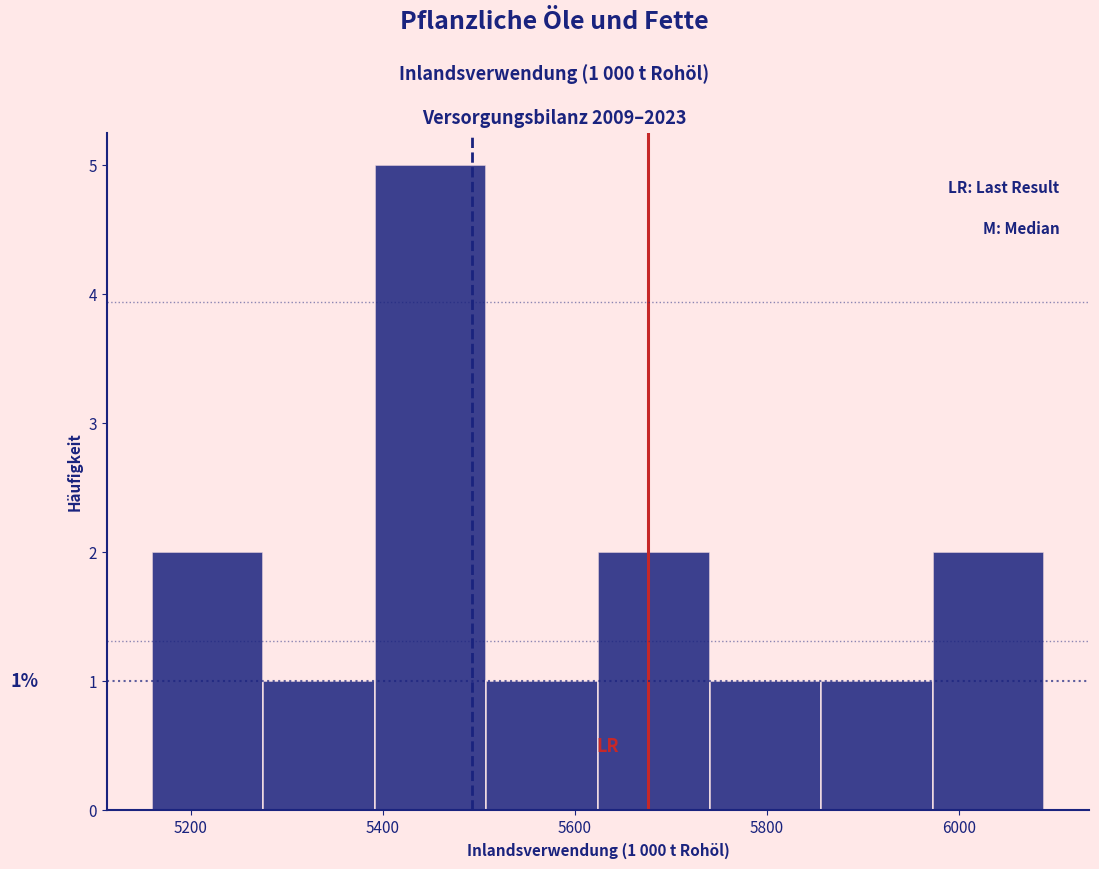

Which range on the x-axis has the tallest bar?

5400 to 5500